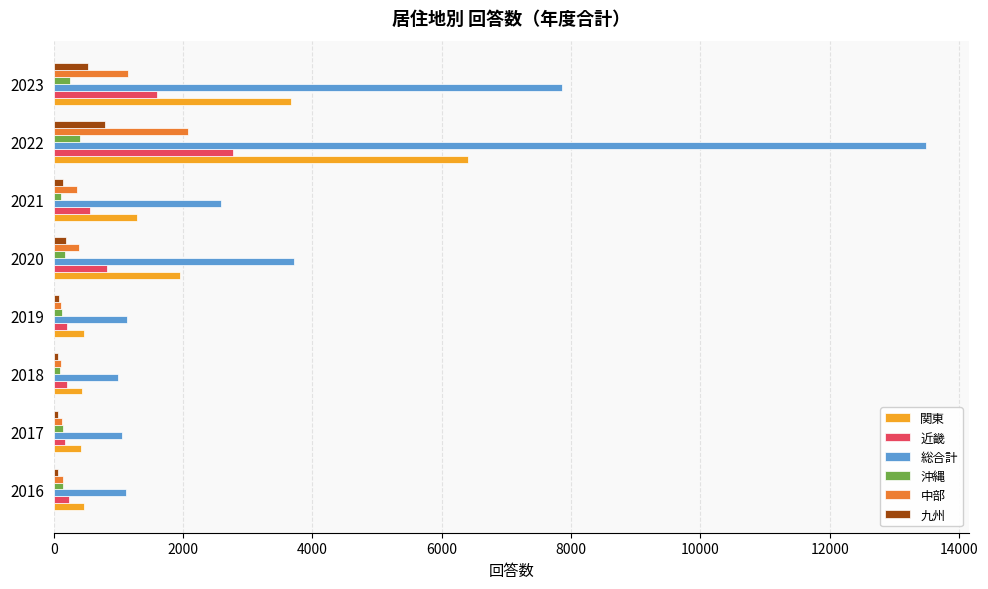

Which series has the largest total across all categories?

総合計